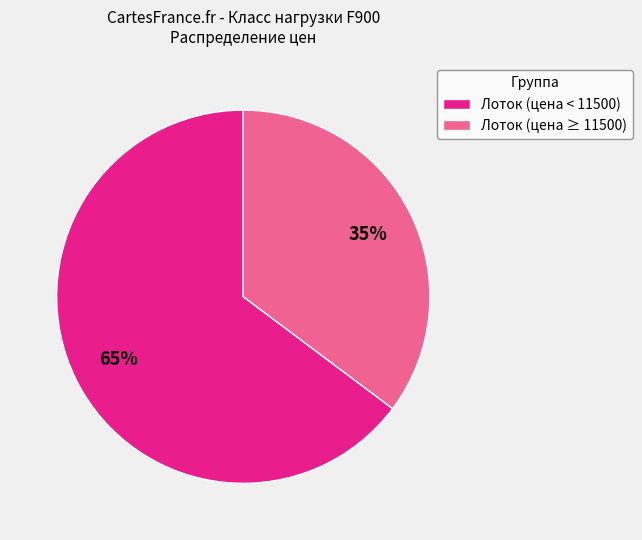

Between Лоток (цена < 11500) and Лоток (цена ≥ 11500), which is larger?

Лоток (цена < 11500)